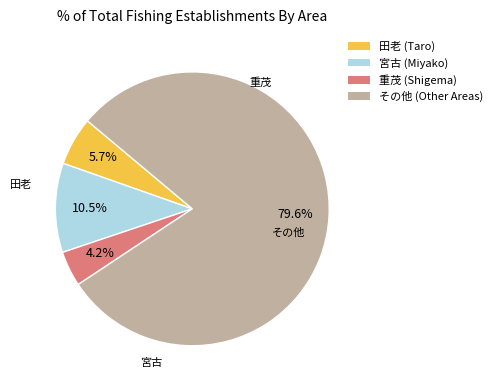

Does any single category account for the majority?

Yes